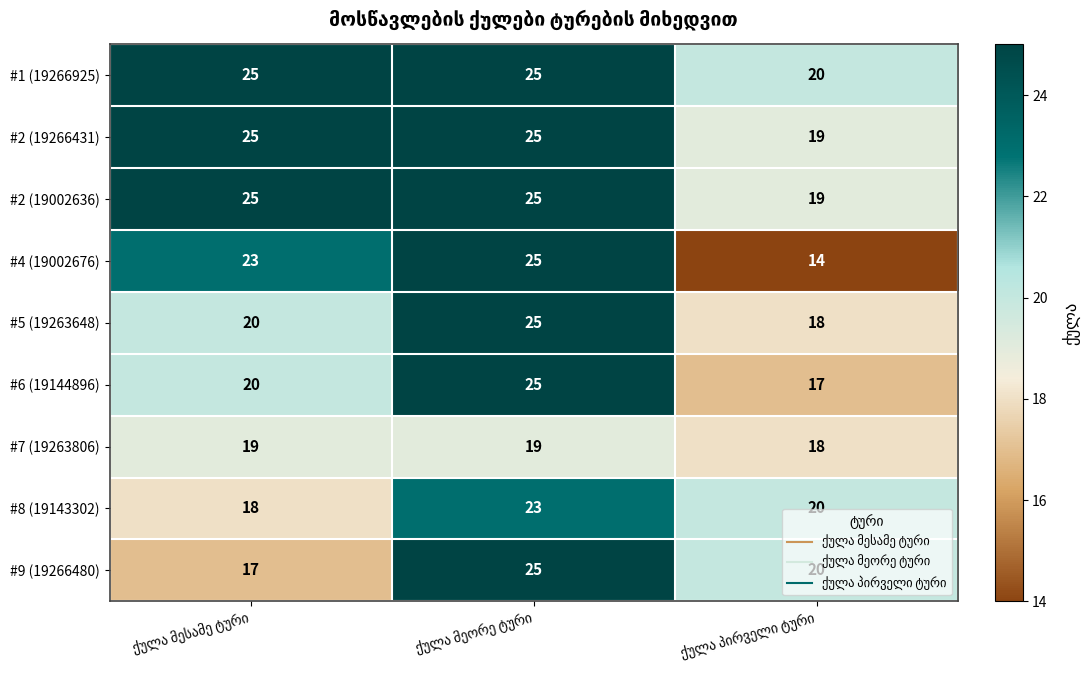

At how many categories does at least one series exceed 15?

3